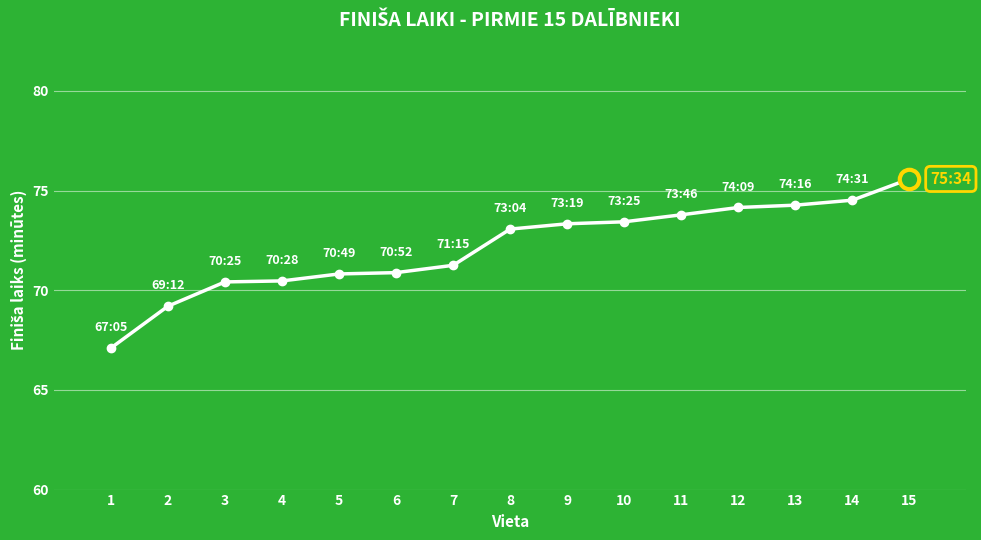

Is it true that the value at 14 is 45.8?

False